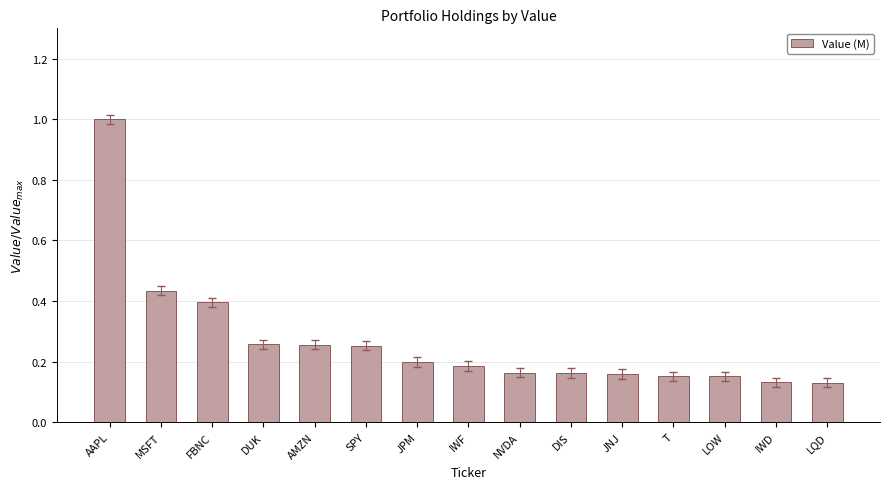

What position from the right is DUK?

12